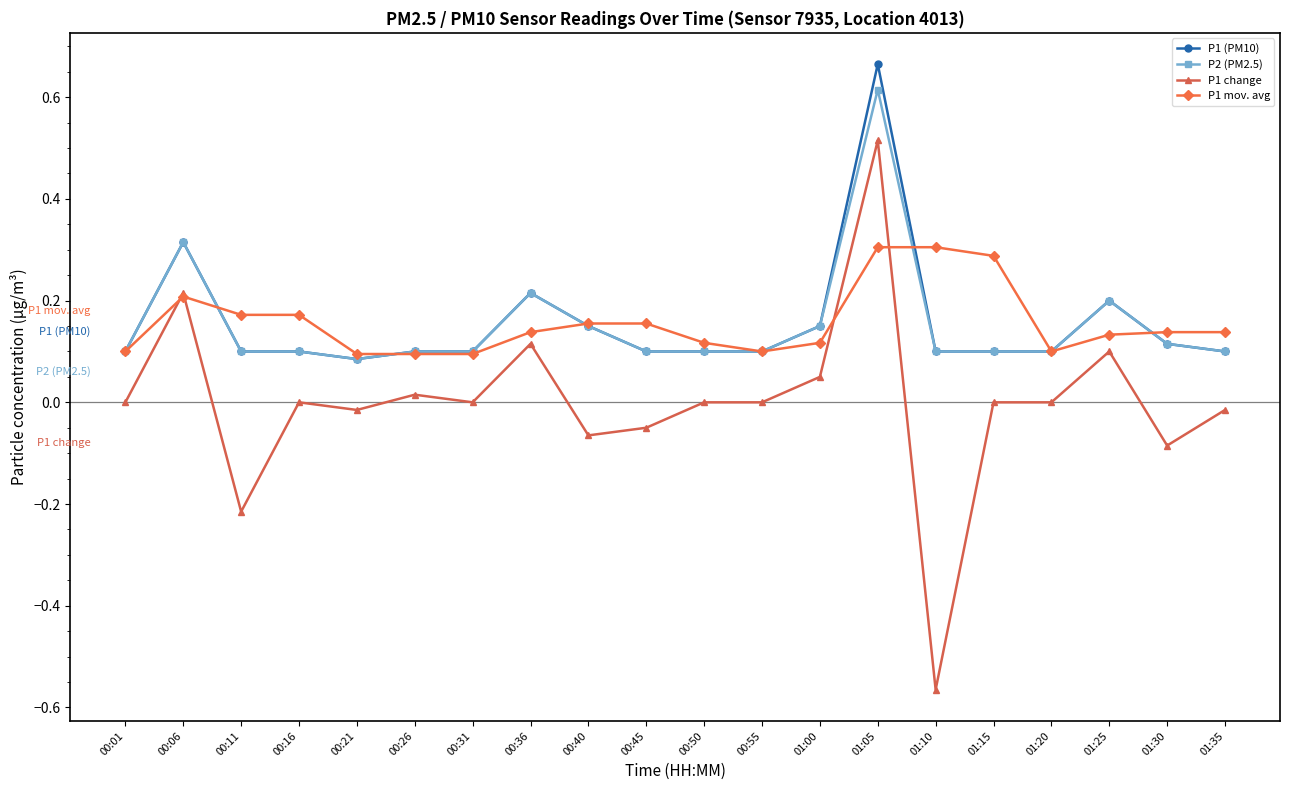

Does the chart have visible grid lines?

No